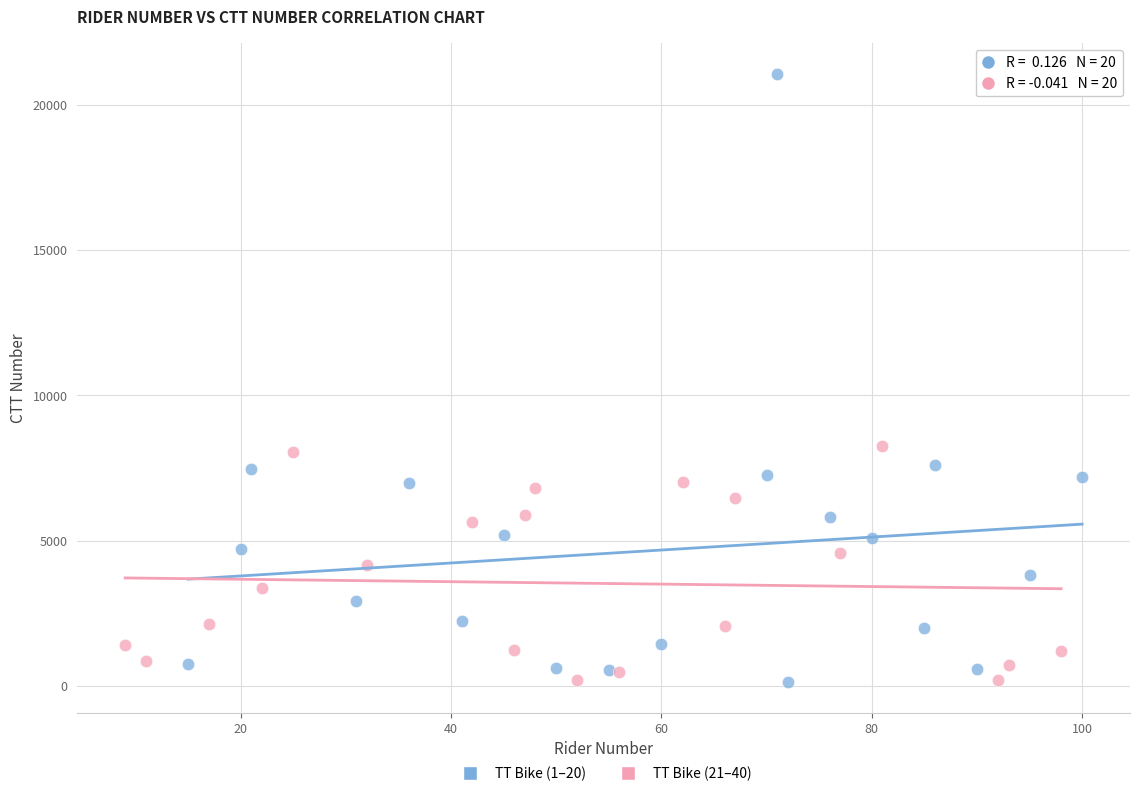

What are all the series names shown in the legend?

TT Bike (1–20), TT Bike (21–40)